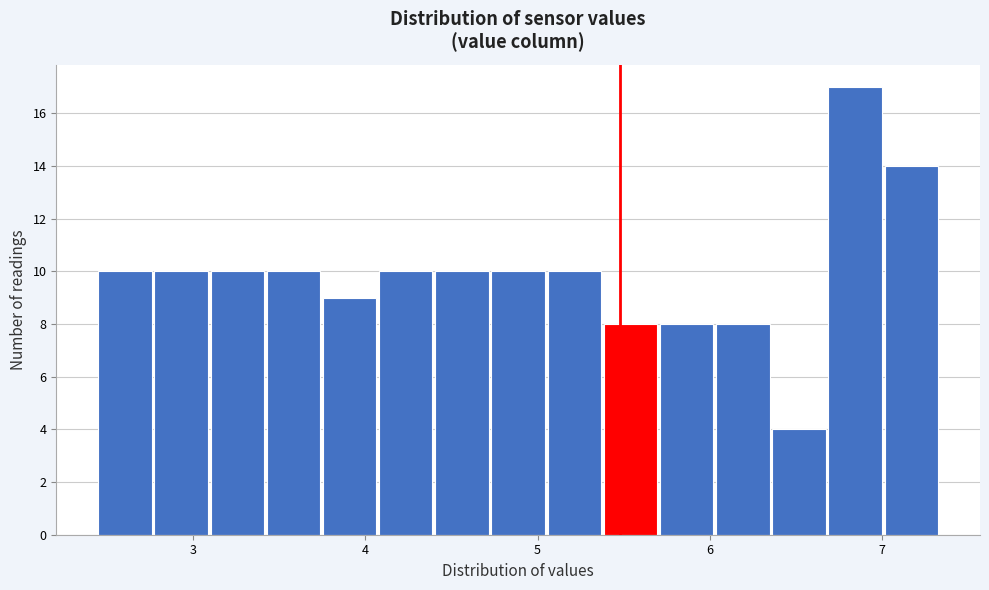

Read against the x-axis, roughly where is the centre of the tallest bar?

6.8